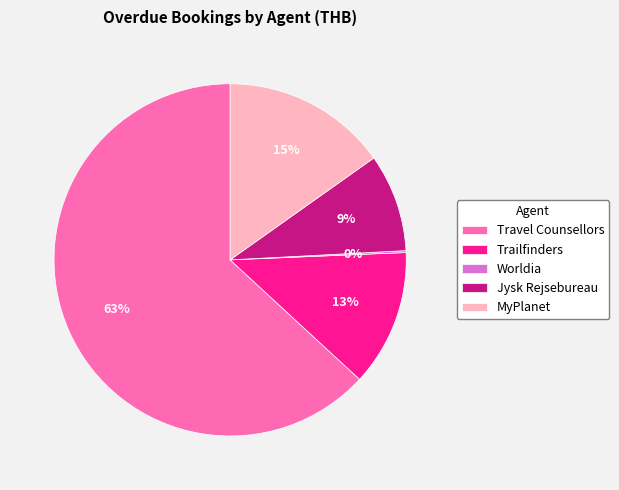

Which category has the biggest portion of the pie?

Travel Counsellors